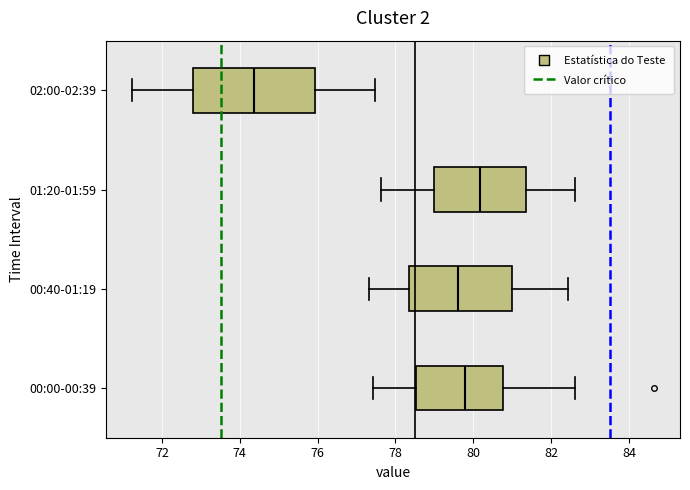

Which box has the furthest to the left median line?

02:00-02:39